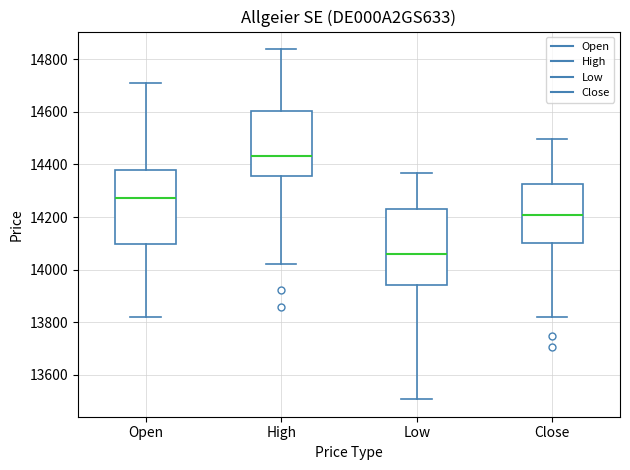

Reading left to right, read every box against the y-axis: the position of its median line, the range the box covers, and the ends of its whiskers. The values are not printed on the chart, so give them approximately, as read against the axis.

Open: median 14280, box 14100 to 14380, whiskers 13820 to 14700
High: median 14440, box 14360 to 14600, whiskers 14020 to 14840
Low: median 14060, box 13940 to 14240, whiskers 13500 to 14360
Close: median 14200, box 14100 to 14320, whiskers 13820 to 14500